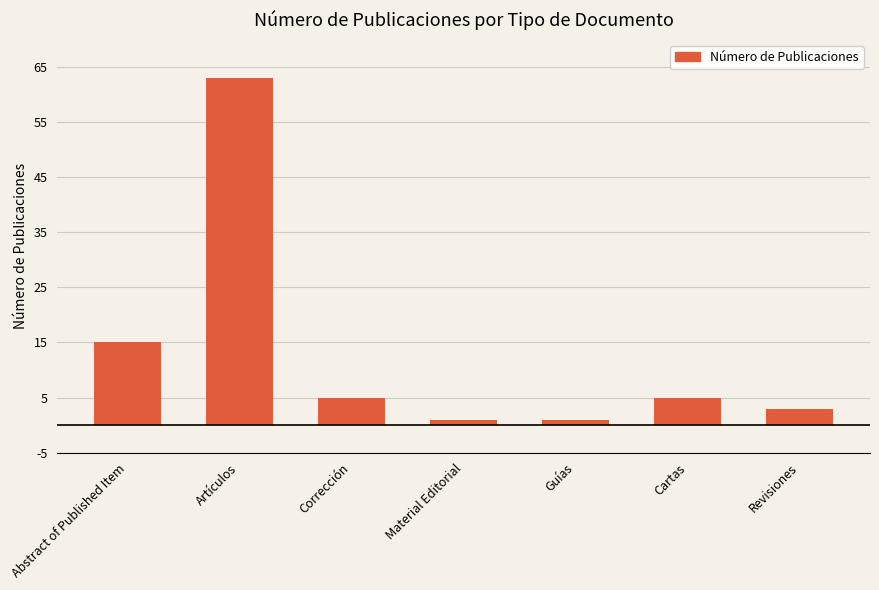

Which has a higher value, Revisiones or Corrección?

Corrección